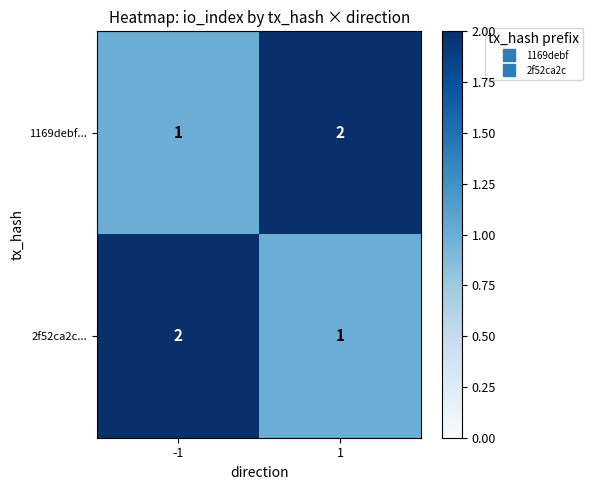

What is the total value across all series at -1?

3